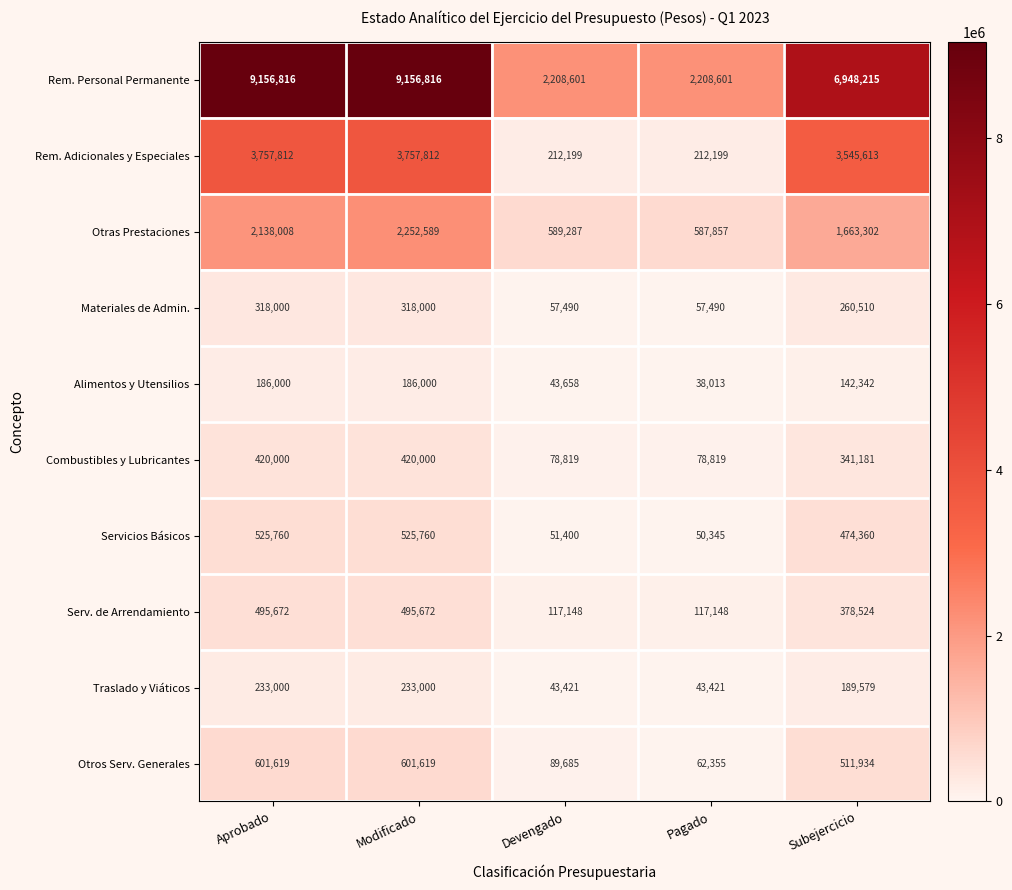

Which series has the largest total across all categories?

Rem. Personal Permanente